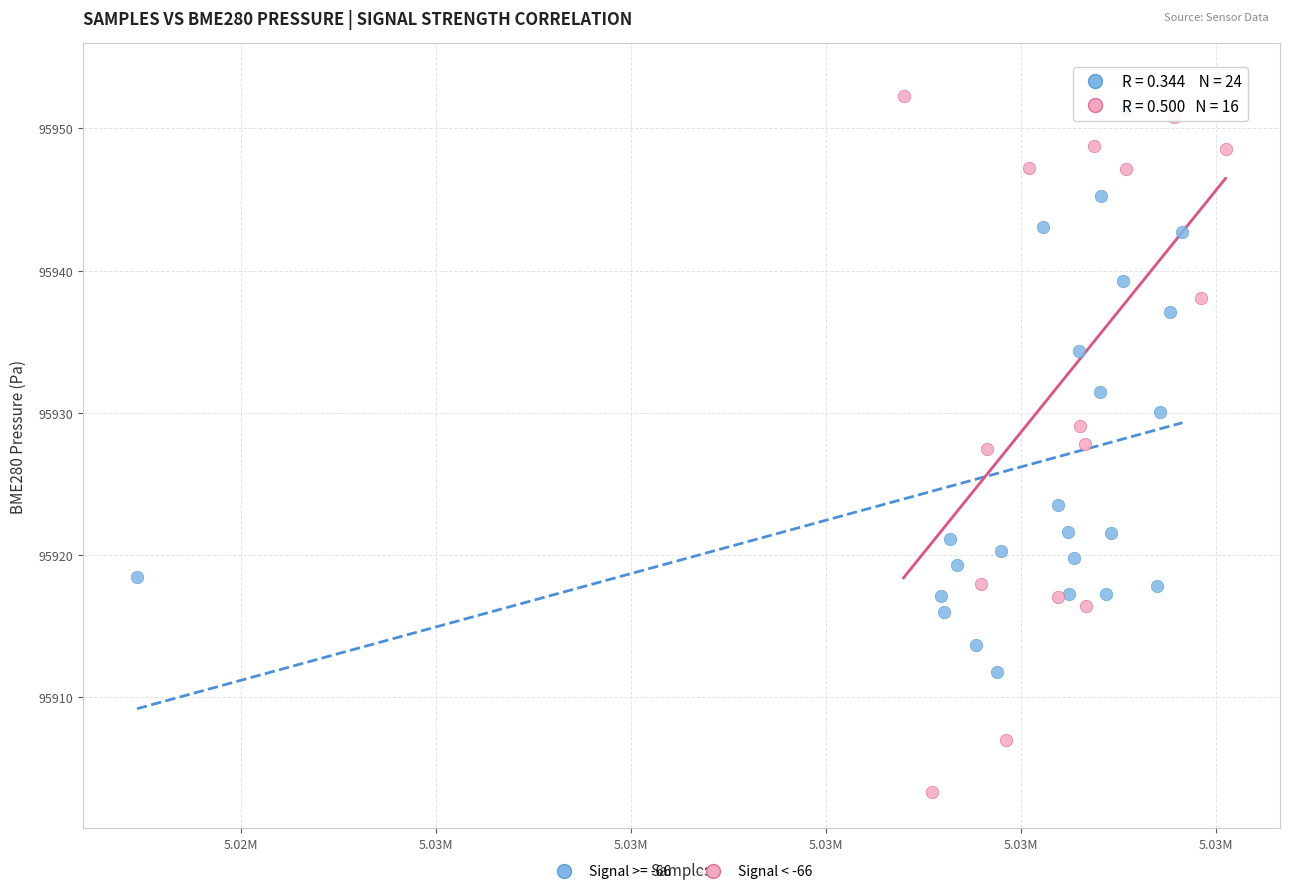

Which series has the largest Y range (max minus min)?

Signal < -66